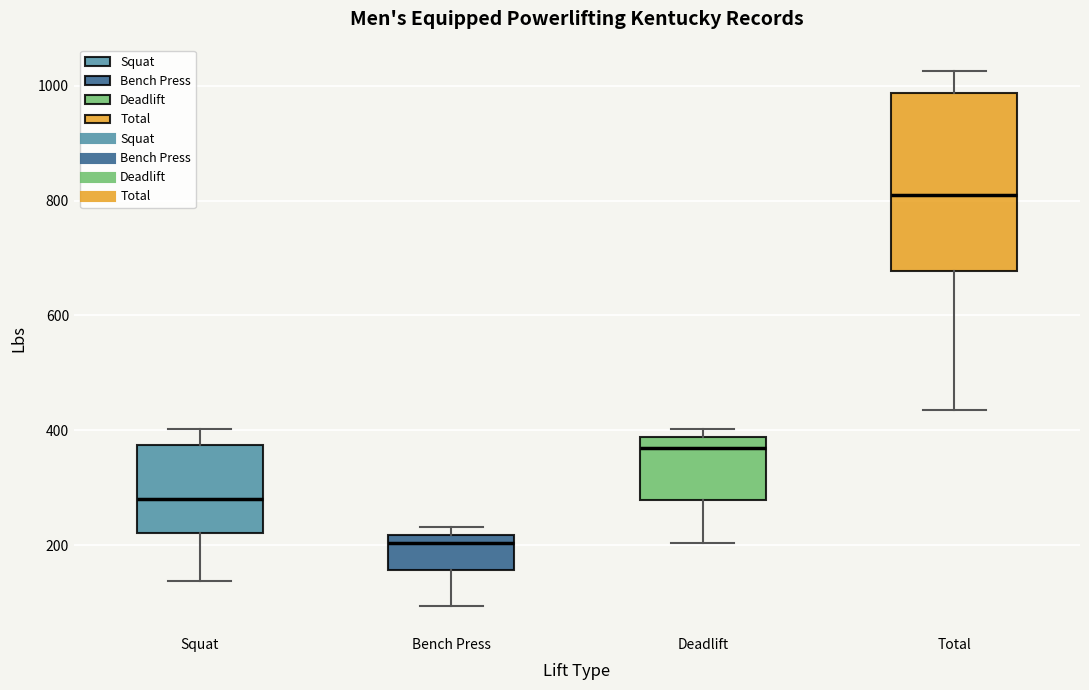

Which box has the lowest median line?

Bench Press